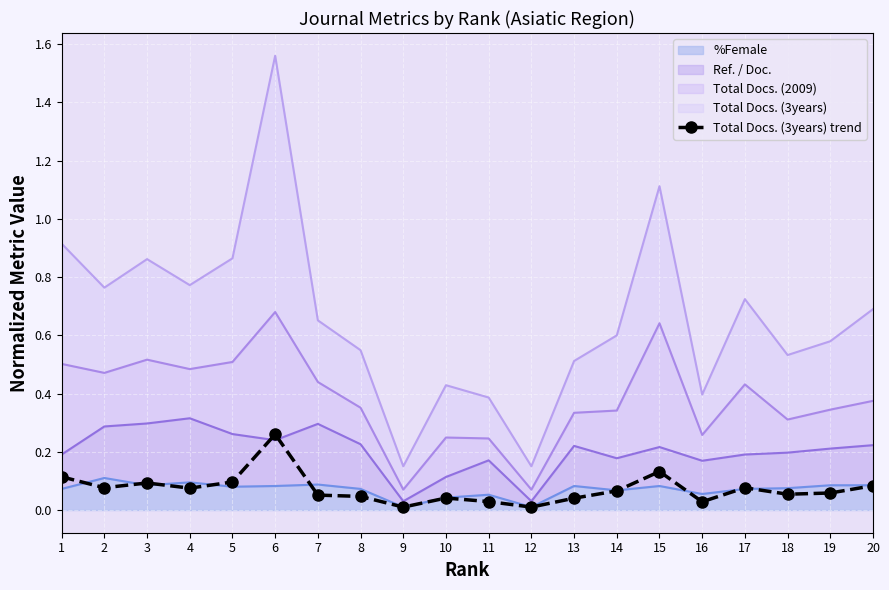

True or false: the data shows 0.1 at 5.

True